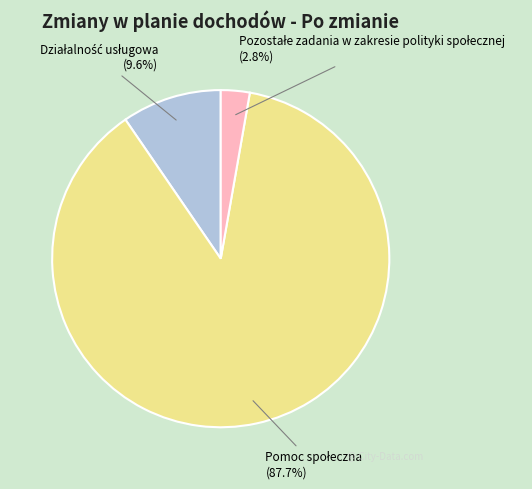

Does any single category account for the majority?

Yes